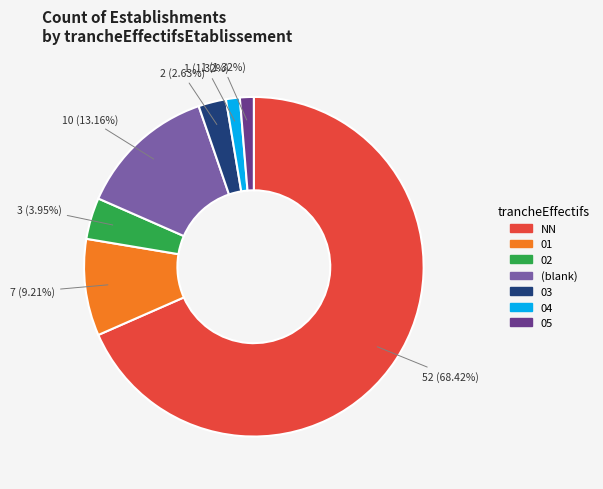

Is there any slice that represents more than half of the pie?

Yes